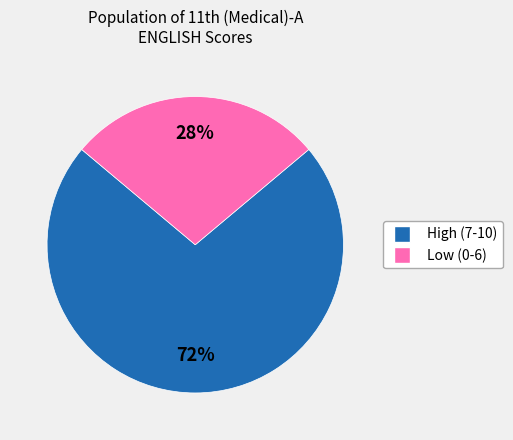

To the nearest percent, what is the average slice percentage?

50%